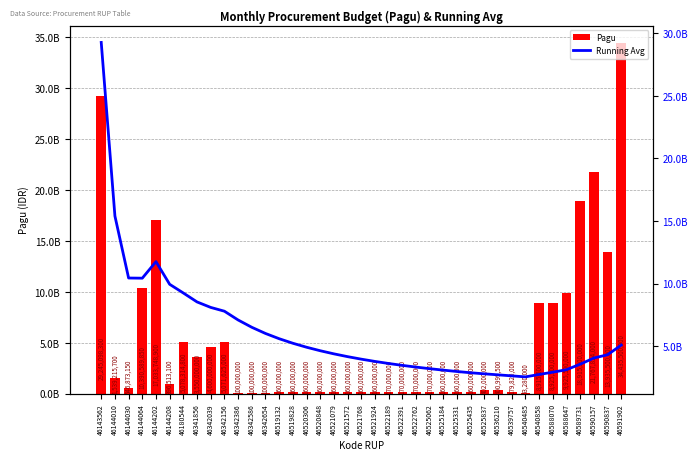

Rank the series by their average value, from lowest to highest.

Pagu, Running Avg